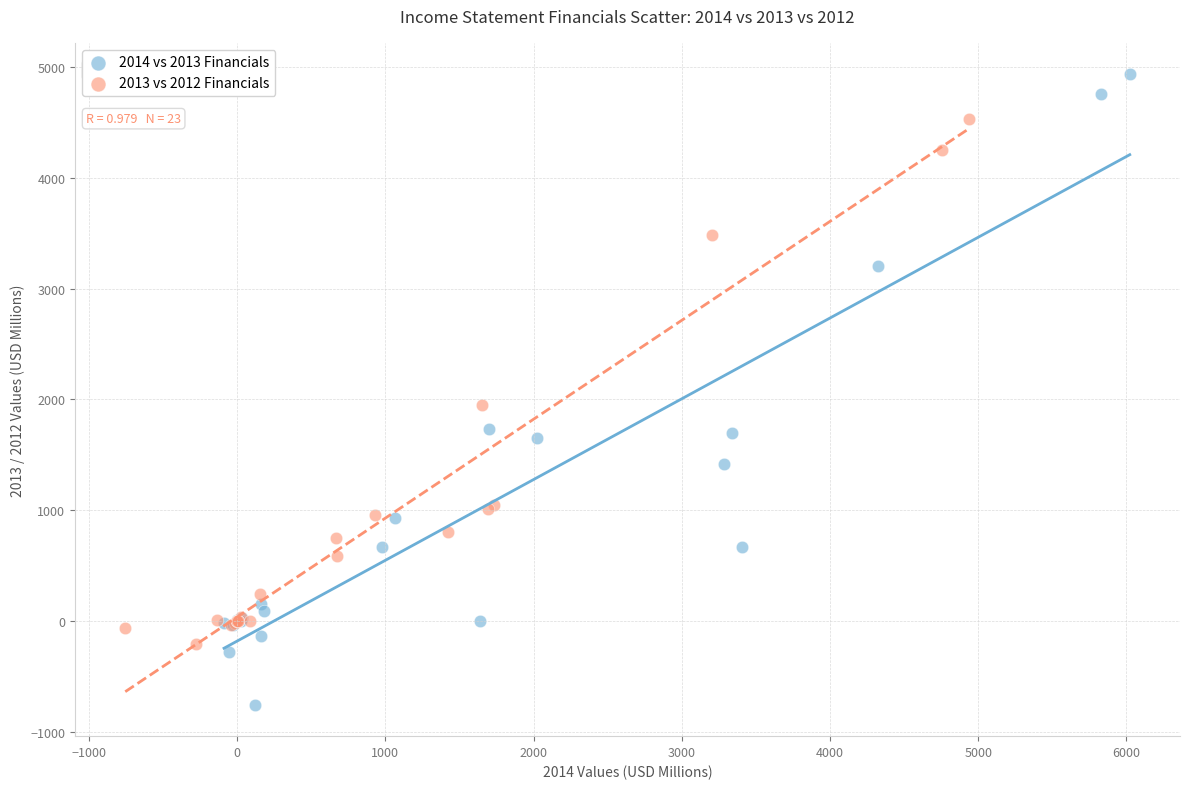

Which series has the largest Y range (max minus min)?

2014 vs 2013 Financials